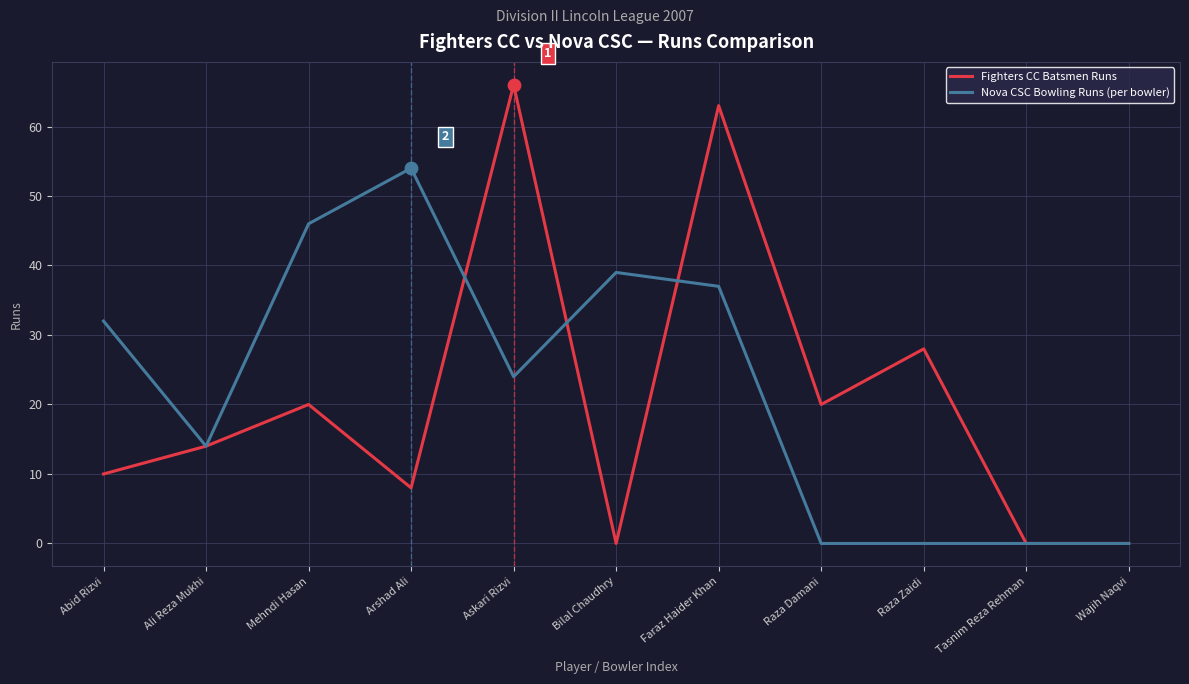

What is the difference between the highest and lowest values at Raza Damani?

20